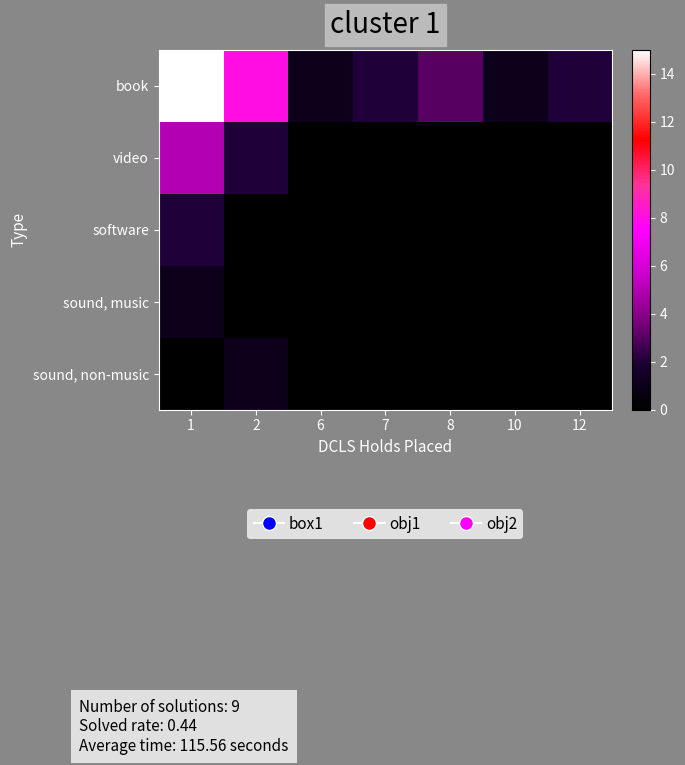

Reading left to right, what are all the values shown in this chart?

book: 1=15	2=8	6=1	7=2	8=3	10=1	12=2
video: 1=5	2=2	6=0	7=0	8=0	10=0	12=0
software: 1=2	2=0	6=0	7=0	8=0	10=0	12=0
sound, music: 1=1	2=0	6=0	7=0	8=0	10=0	12=0
sound, non-music: 1=0	2=1	6=0	7=0	8=0	10=0	12=0